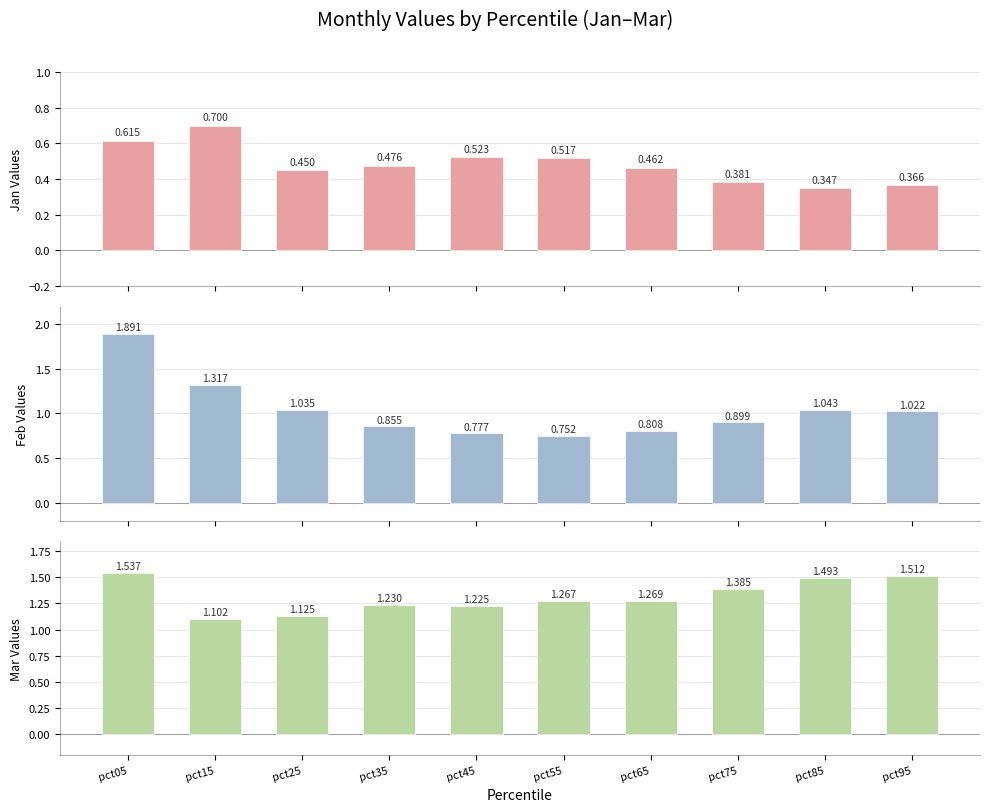

Which category has the lowest value across all series?

pct85